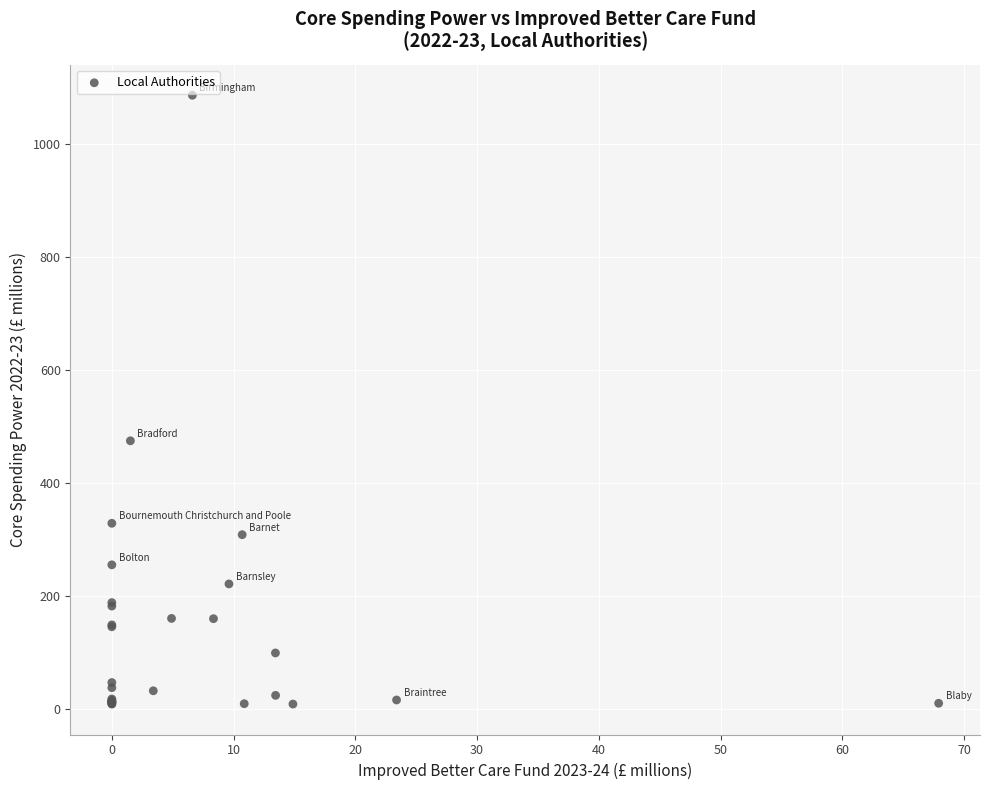

What Y value in the scatter plot is closest to 548?

475.3